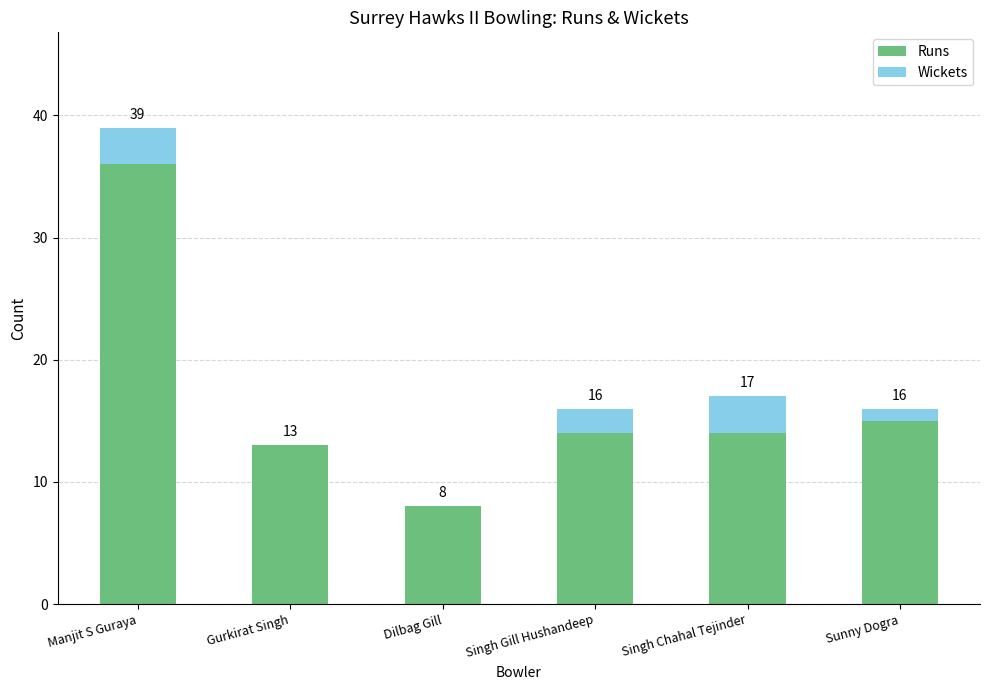

At which label is Runs closest to 22?

Sunny Dogra